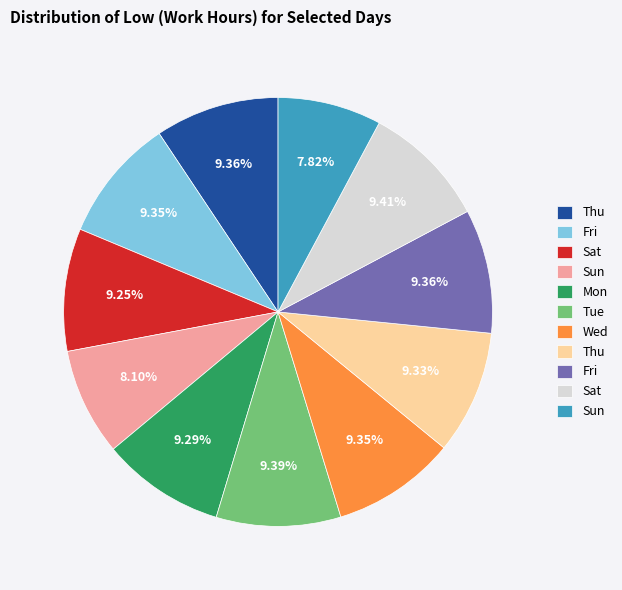

Is there a majority slice in this chart?

No